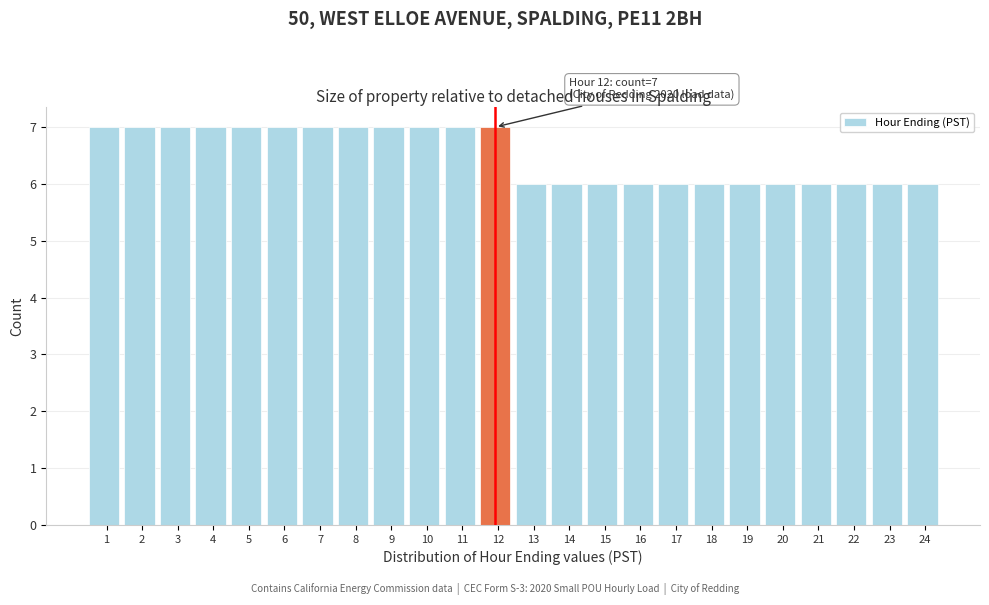

Reading left to right, what are all the values shown in this chart?

1=7	2=7	3=7	4=7	5=7	6=7	7=7	8=7	9=7	10=7	11=7	12=7	13=6	14=6	15=6	16=6	17=6	18=6	19=6	20=6	21=6	22=6	23=6	24=6